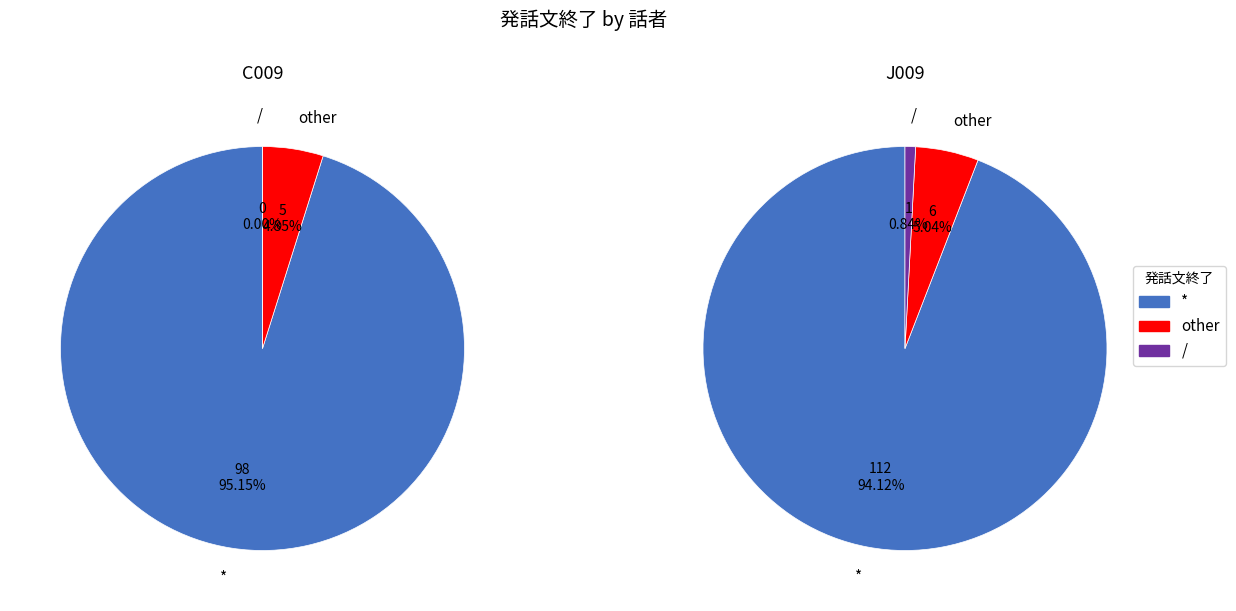

Do C009 and J009 together represent more than half of the pie?

Yes